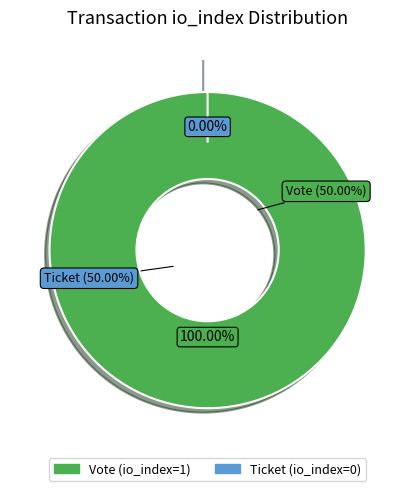

To the nearest percent, what is the combined percentage of Vote (io_index=1) and Ticket (io_index=0)?

100%